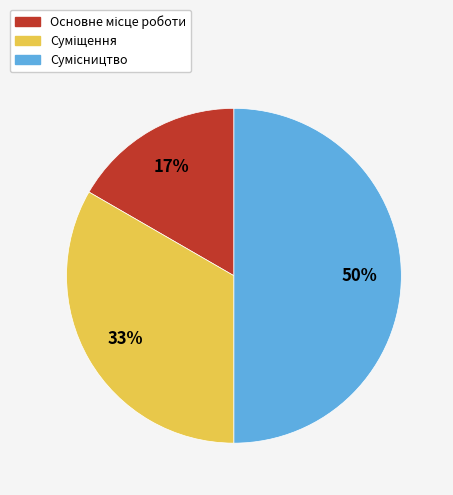

To the nearest percent, what is the difference between the largest and smallest slice percentages?

33%